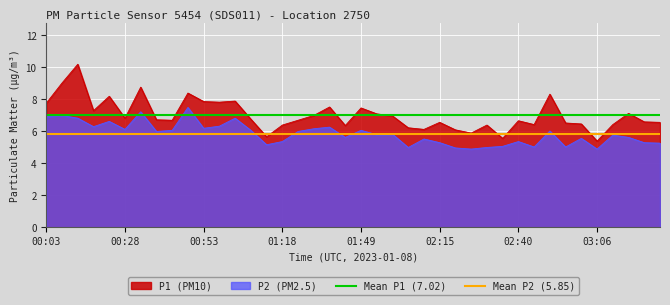

True or false: P1 (PM10) and P2 (PM2.5) intersect in this chart.

False